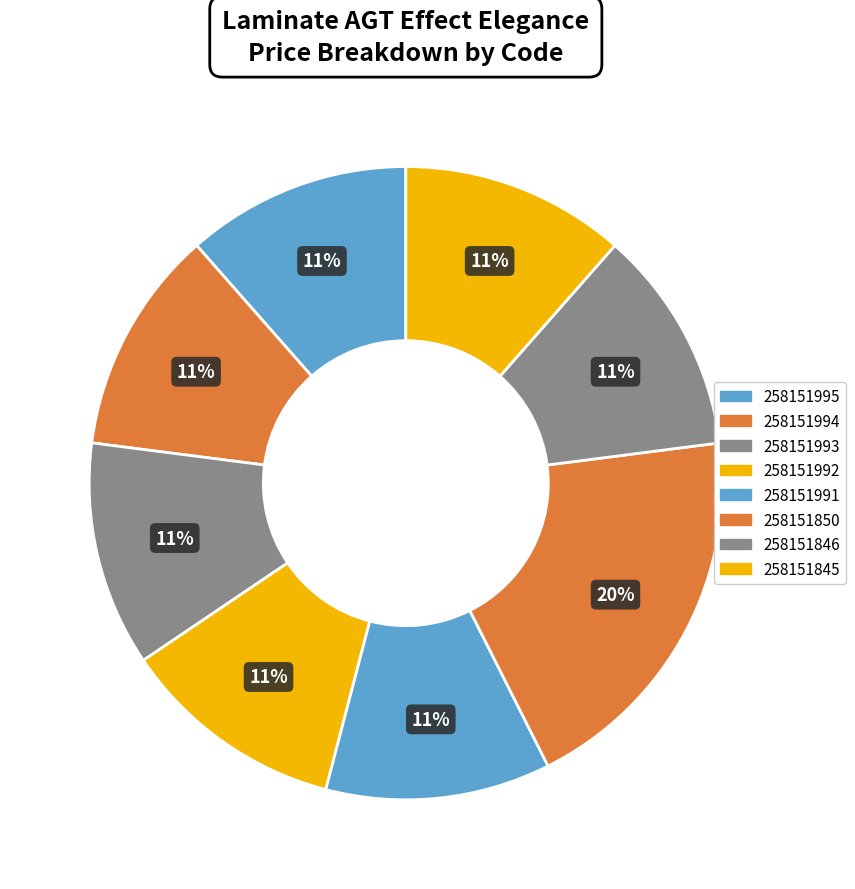

What percentage do 258151995 and 258151994 together represent?

23.0%